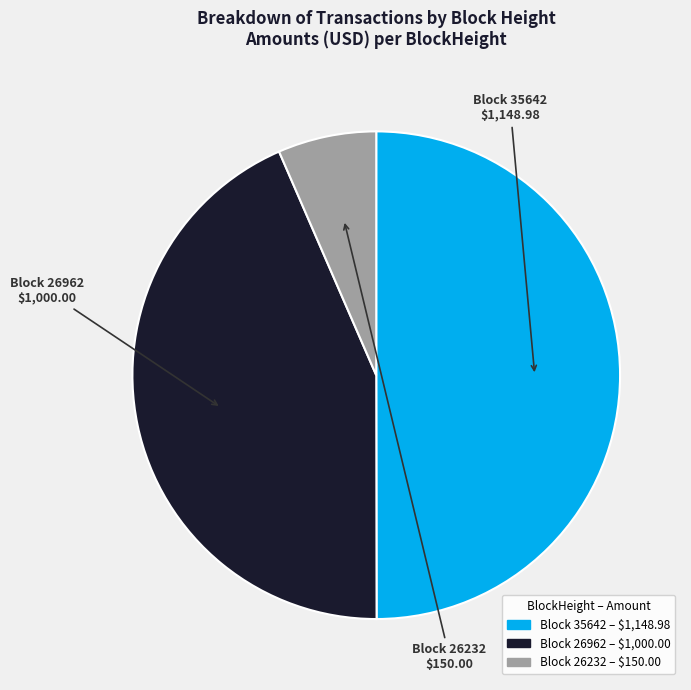

How many slices are in this pie chart?

3